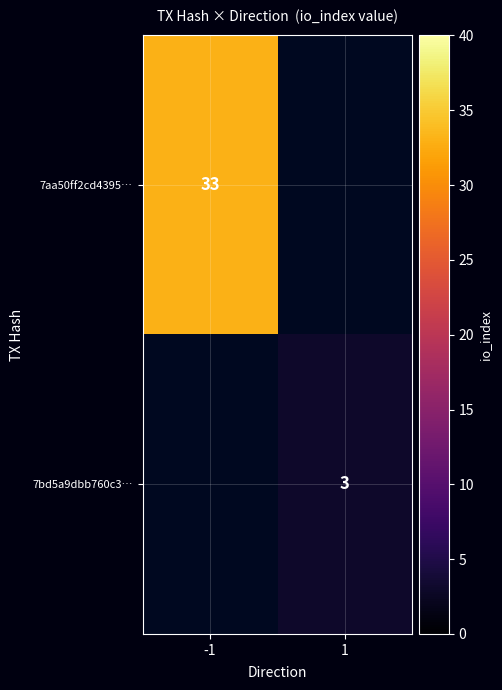

The value of 7aa50ff2cd4395… at -1 is 33. True or false?

True